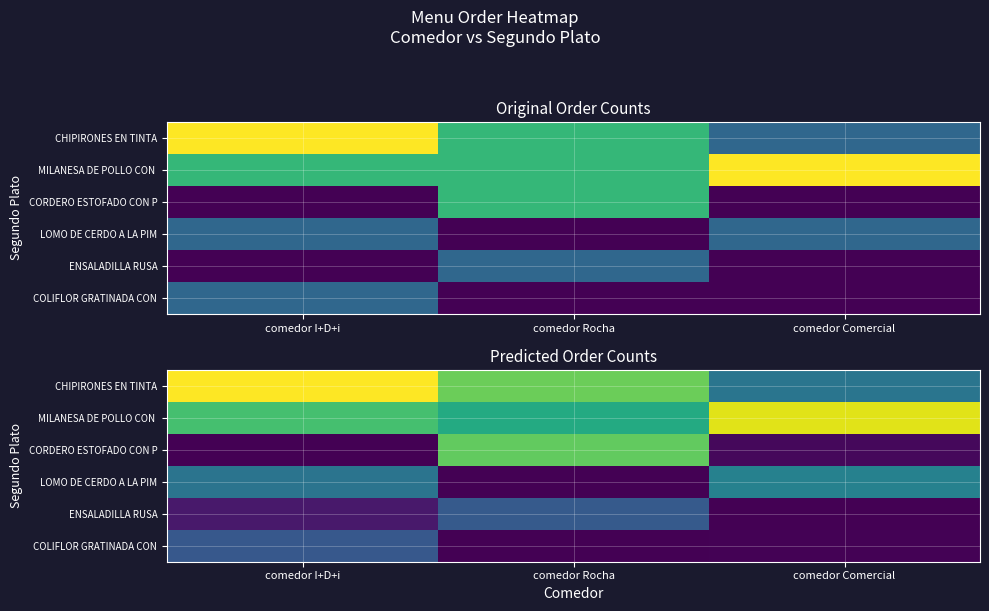

Which has a higher value, comedor I+D+i or comedor Comercial?

comedor I+D+i